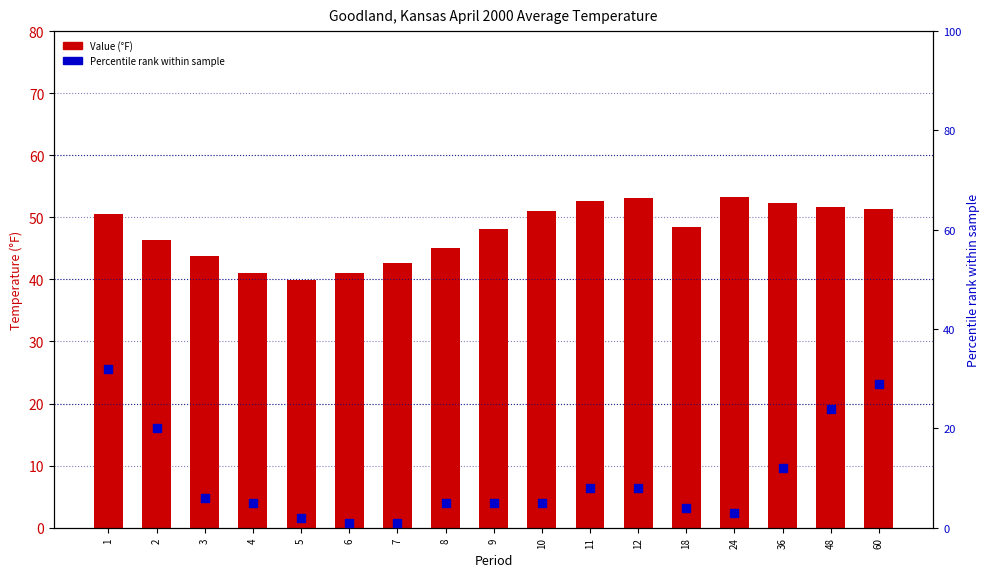

Which series has the largest Y range (max minus min)?

Percentile rank